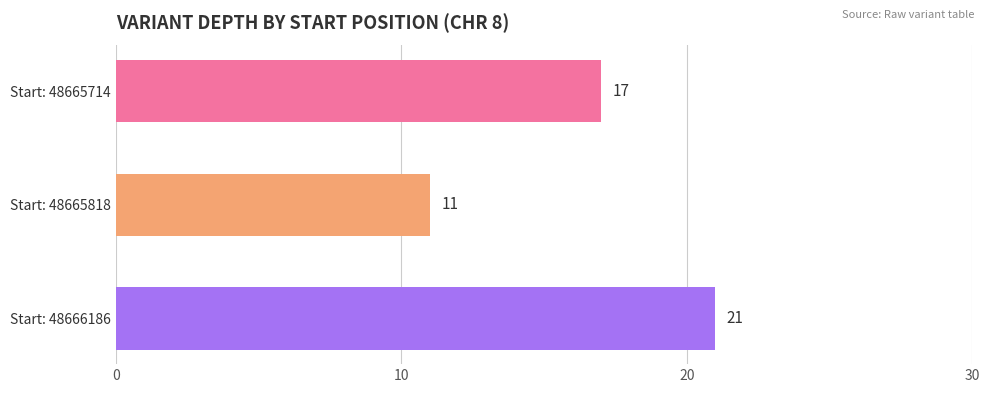

Reading top to bottom, transcribe all the data shown in this chart.

Start: 48665714=17	Start: 48665818=11	Start: 48666186=21